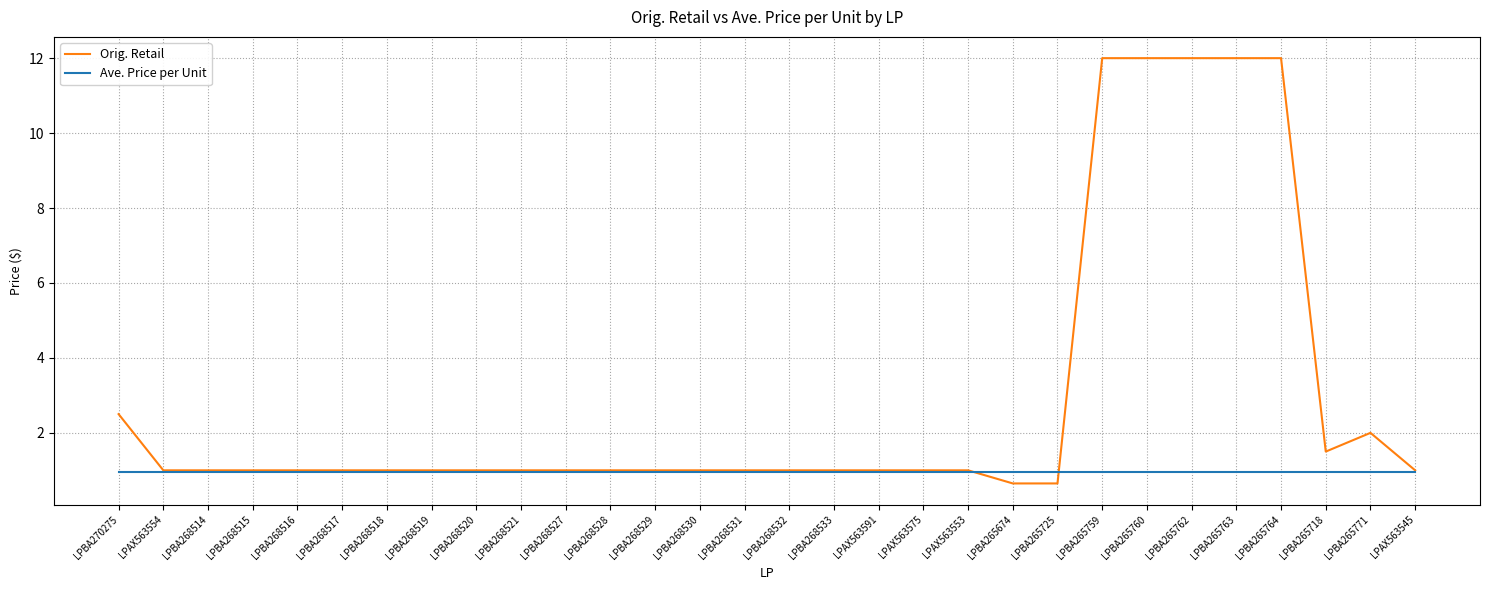

Which series changed the most between LPBA268530 and LPBA265771?

Orig. Retail